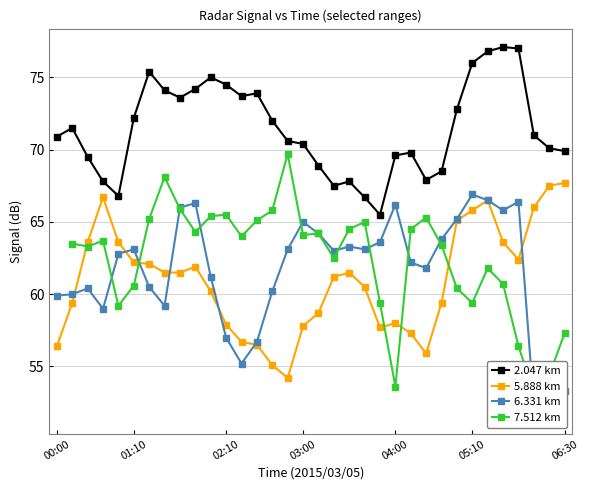

What is the sum of all 2.047 km values?

2429.0